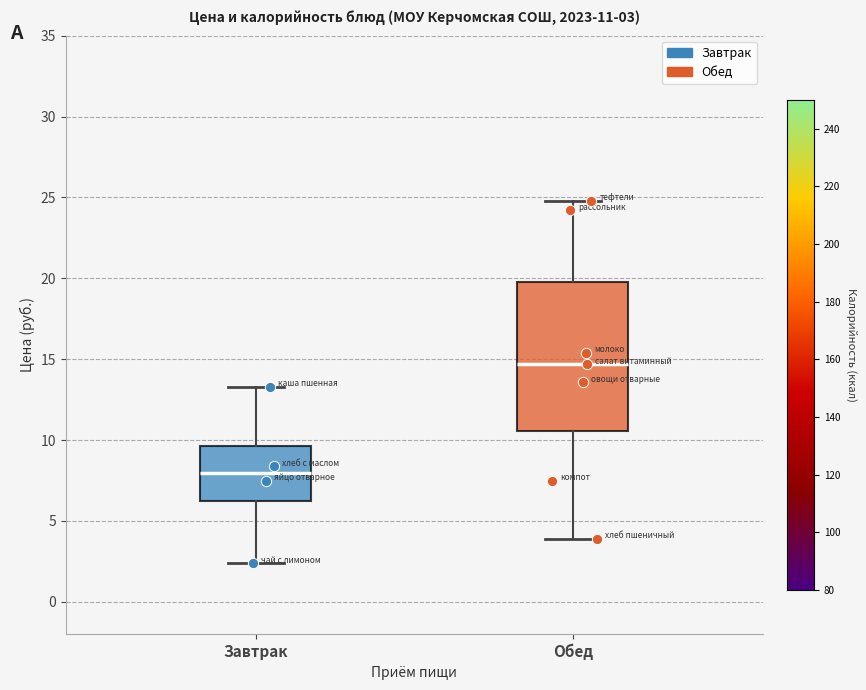

Comparing the boxes themselves (not the whiskers), which one is the tallest?

Обед